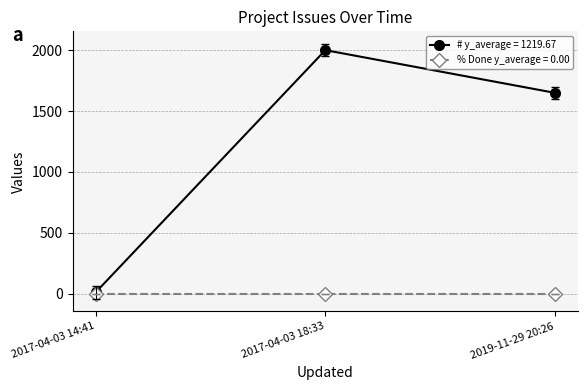

Which category has the highest value across all series?

2017-04-03 18:33